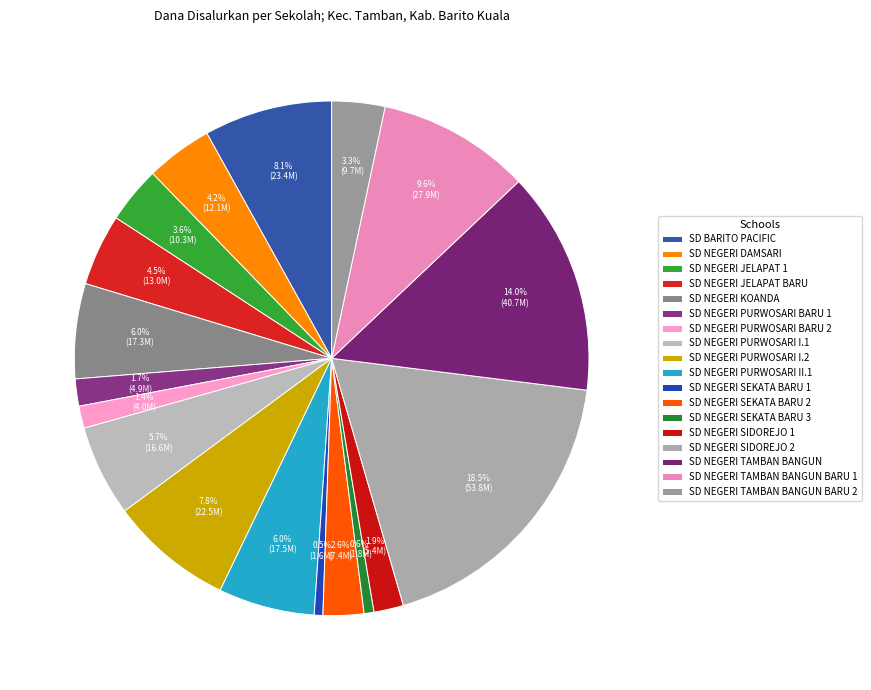

Rank the categories by value from highest to lowest.

SD NEGERI SIDOREJO 2, SD NEGERI TAMBAN BANGUN, SD NEGERI TAMBAN BANGUN BARU 1, SD BARITO PACIFIC, SD NEGERI PURWOSARI I.2, SD NEGERI PURWOSARI II.1, SD NEGERI KOANDA, SD NEGERI PURWOSARI I.1, SD NEGERI JELAPAT BARU, SD NEGERI DAMSARI, SD NEGERI JELAPAT 1, SD NEGERI TAMBAN BANGUN BARU 2, SD NEGERI SEKATA BARU 2, SD NEGERI SIDOREJO 1, SD NEGERI PURWOSARI BARU 1, SD NEGERI PURWOSARI BARU 2, SD NEGERI SEKATA BARU 3, SD NEGERI SEKATA BARU 1